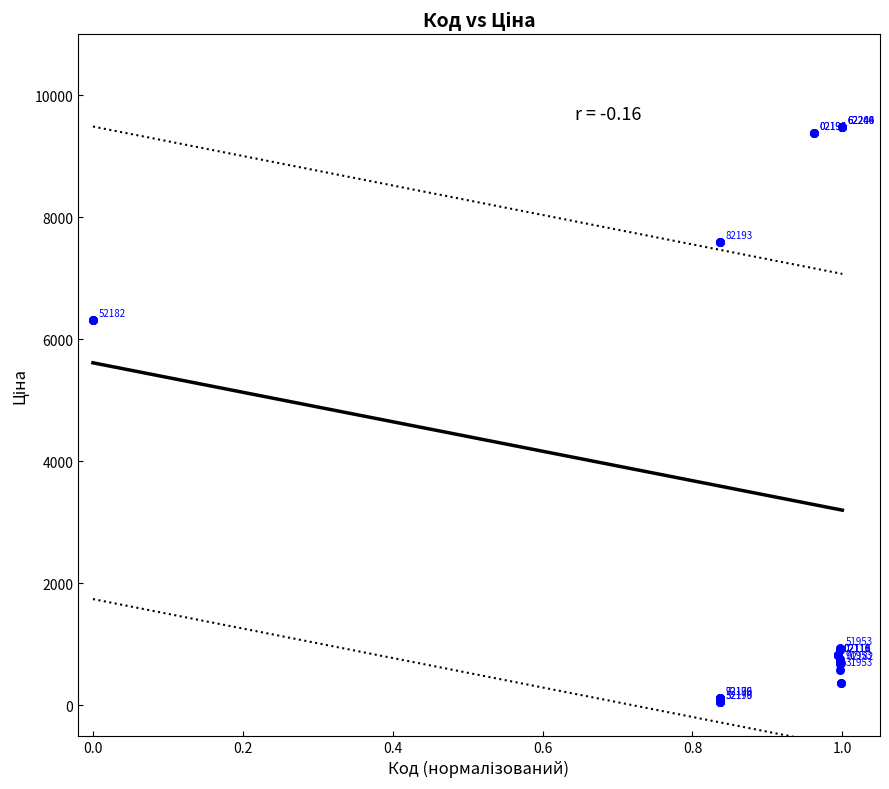

What Y value in the scatter plot is closest to 4768?

6308.8